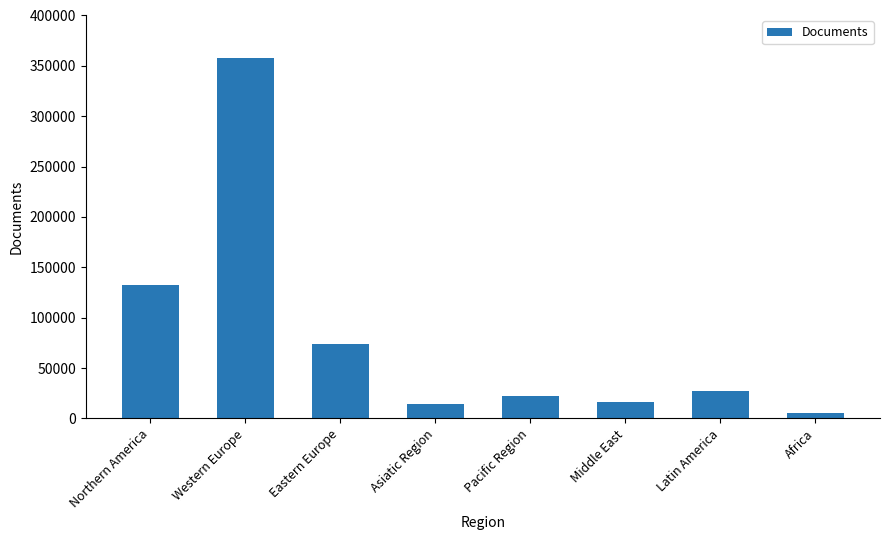

What is the maximum value shown in the chart?

357556